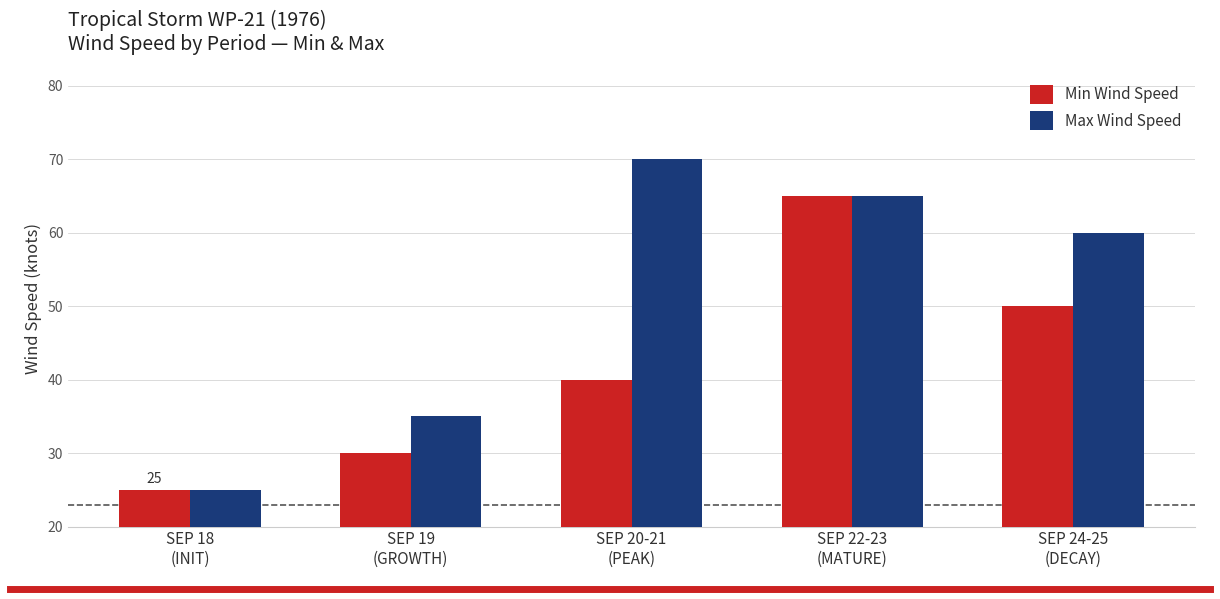

Reading left to right, what are all the values shown in this chart?

Min Wind Speed: SEP 18
(INIT)=25	SEP 19
(GROWTH)=30	SEP 20-21
(PEAK)=40	SEP 22-23
(MATURE)=65	SEP 24-25
(DECAY)=50
Max Wind Speed: SEP 18
(INIT)=25	SEP 19
(GROWTH)=35	SEP 20-21
(PEAK)=70	SEP 22-23
(MATURE)=65	SEP 24-25
(DECAY)=60